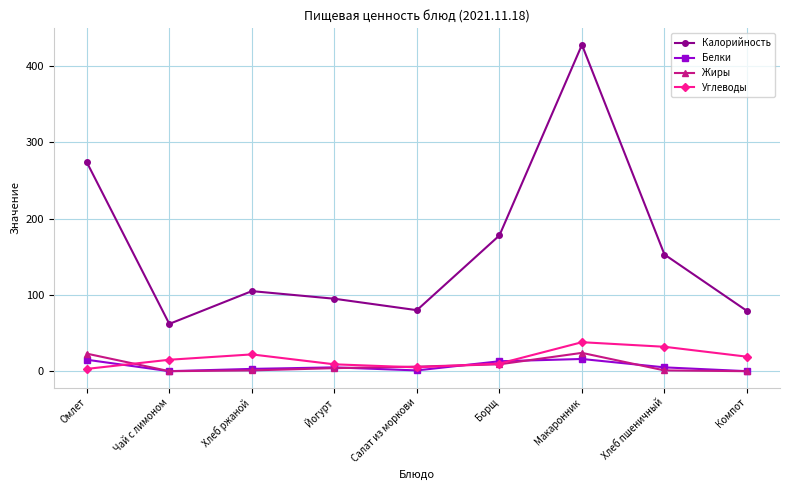

What value does the Углеводы series have at Компот?

19